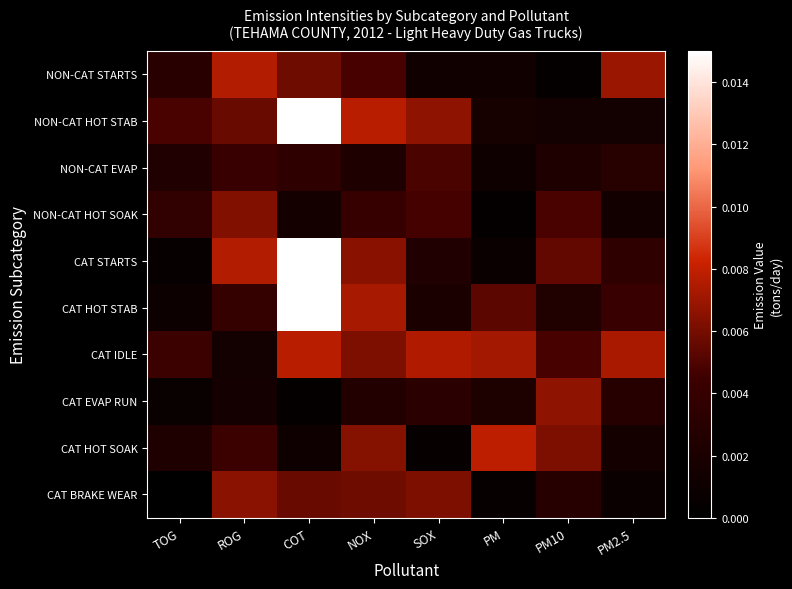

At how many categories does at least one series exceed 0?

8